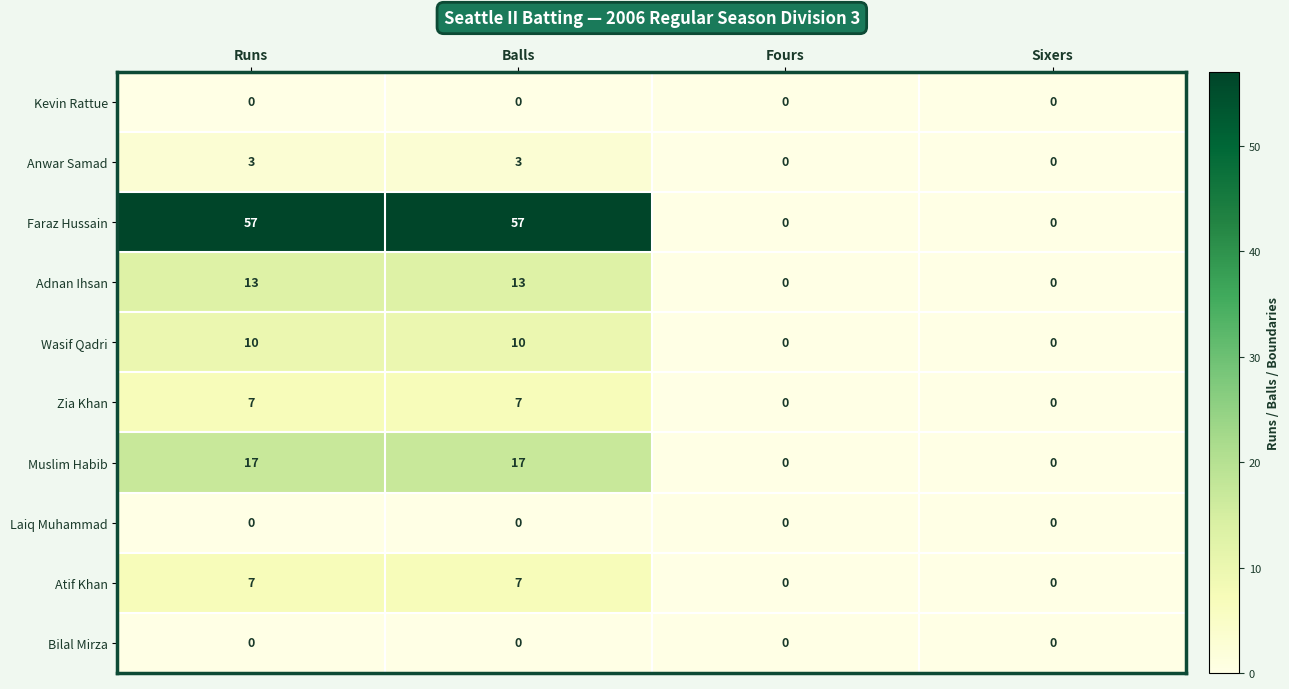

What is the maximum value shown in the chart?

57